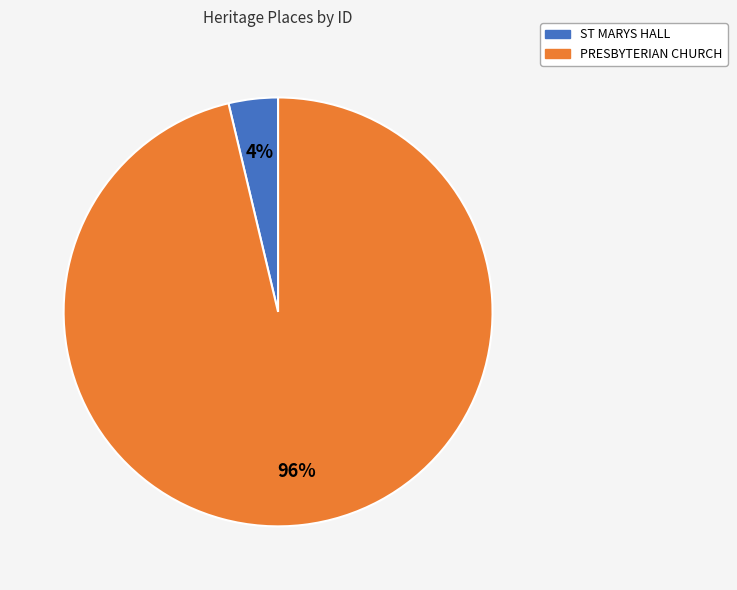

Is the sum of PRESBYTERIAN CHURCH and ST MARYS HALL greater than half?

Yes